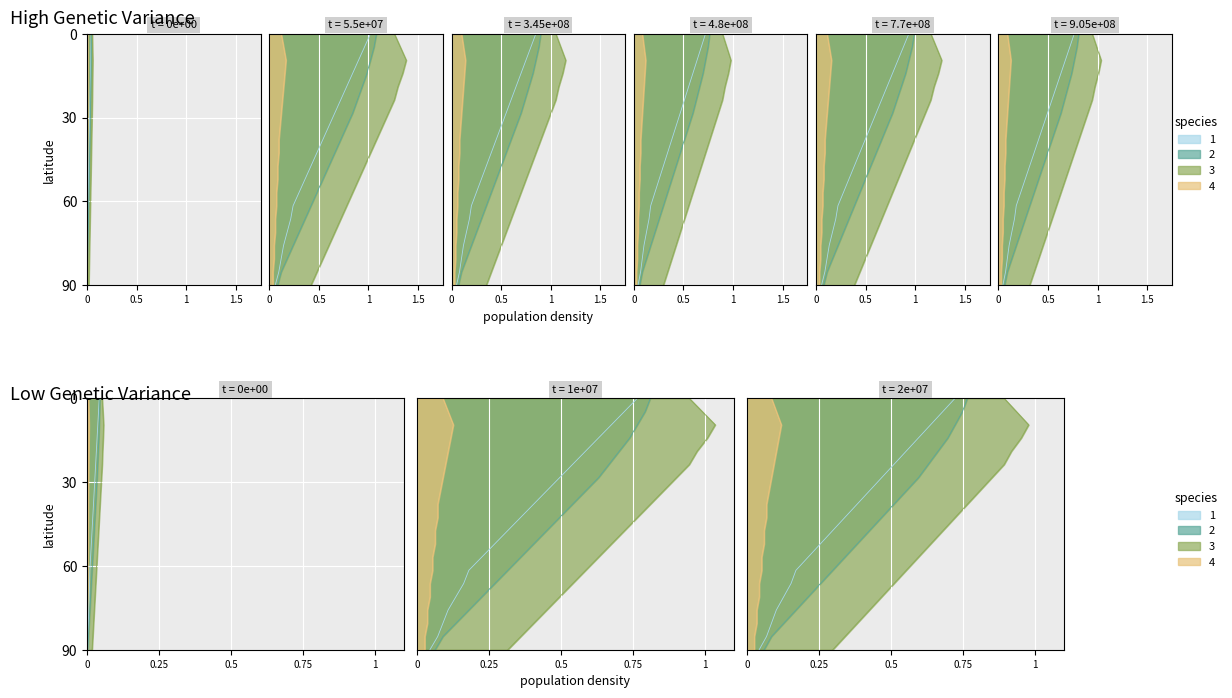

How many data points does each series have?

20